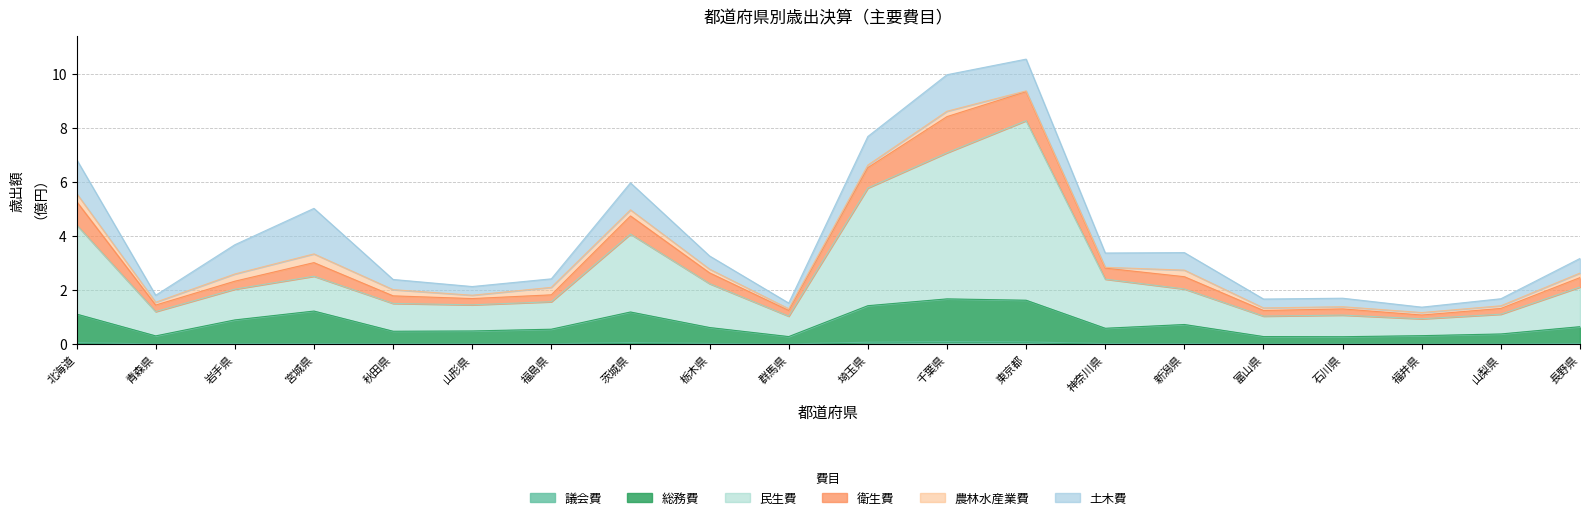

True or false: 民生費 and 総務費 intersect in this chart.

False